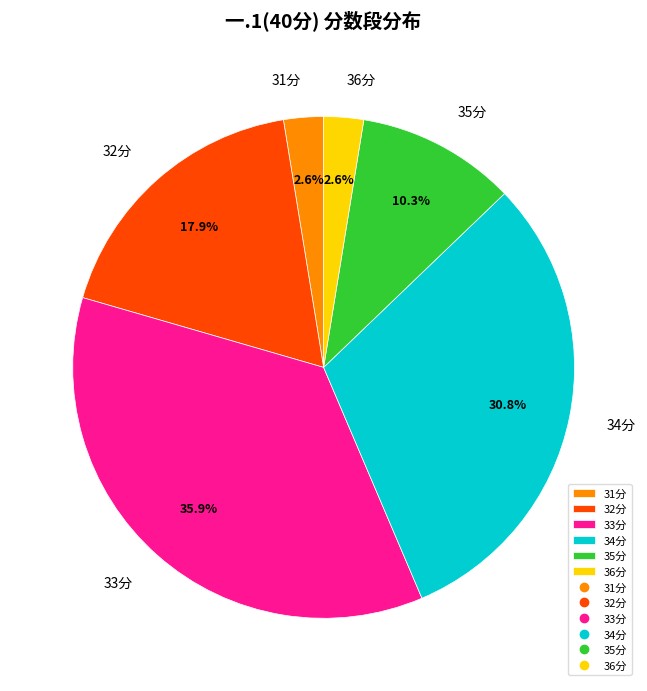

Which slice is the largest?

33分